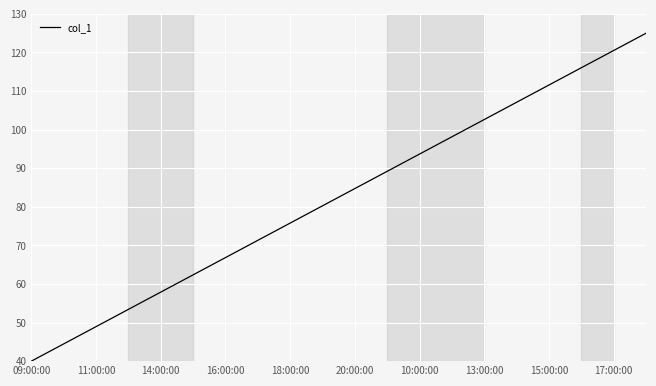

What is the difference between the maximum and minimum values?

85.0